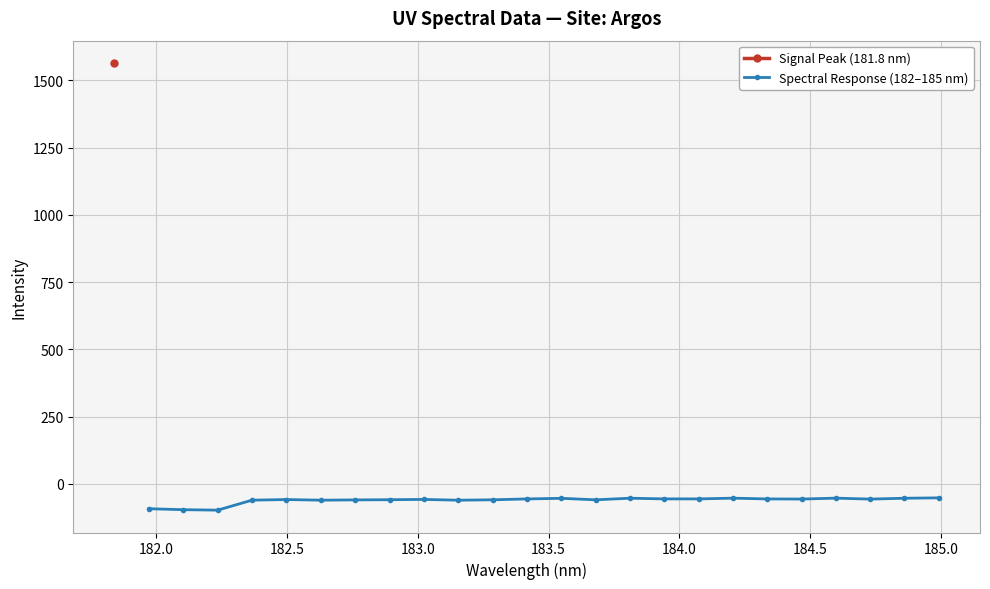

Count the number of categories in the chart.

24